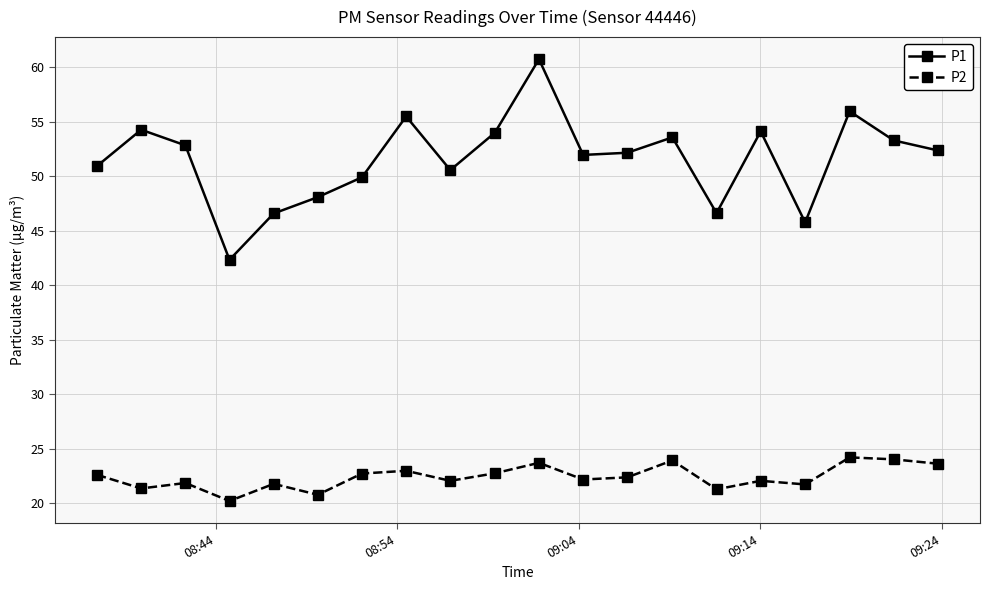

Rank the series by their maximum value, from lowest to highest.

P2, P1